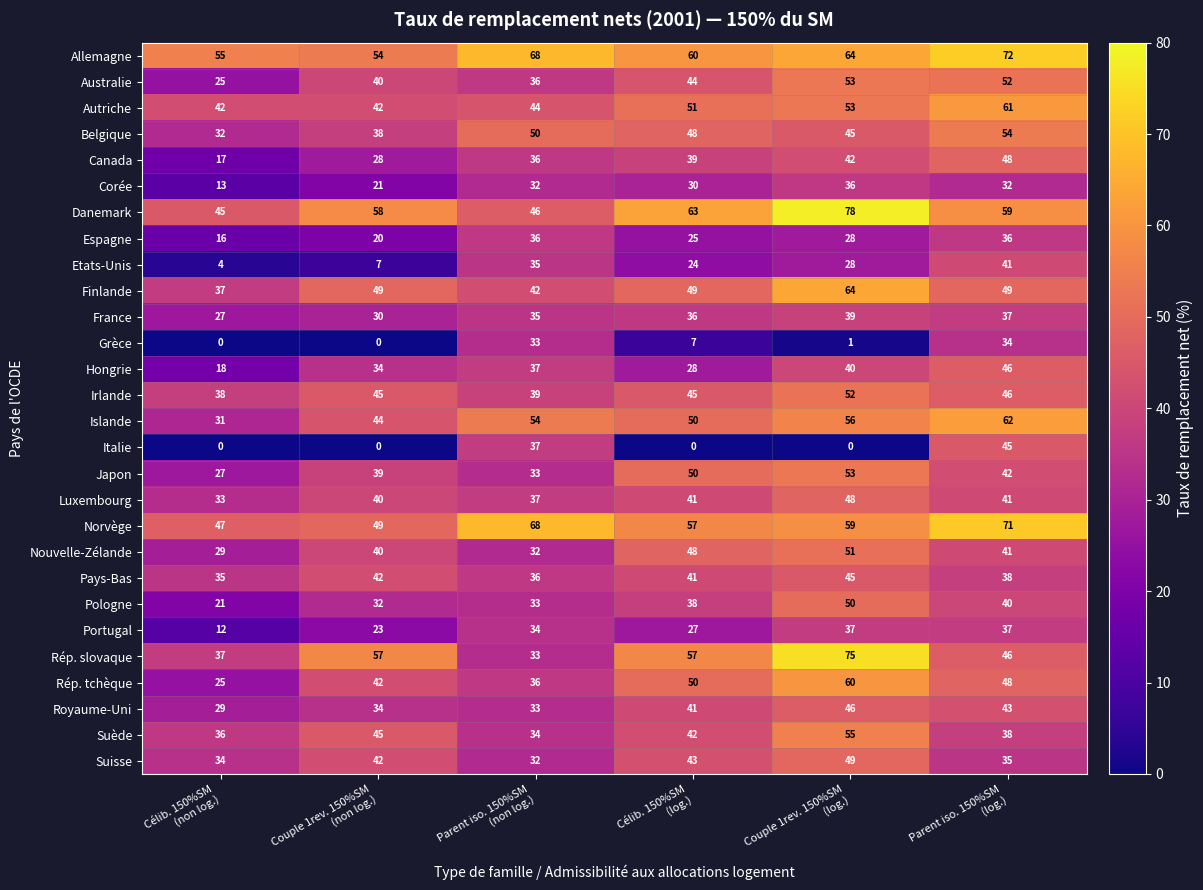

What is the greatest value displayed?

78